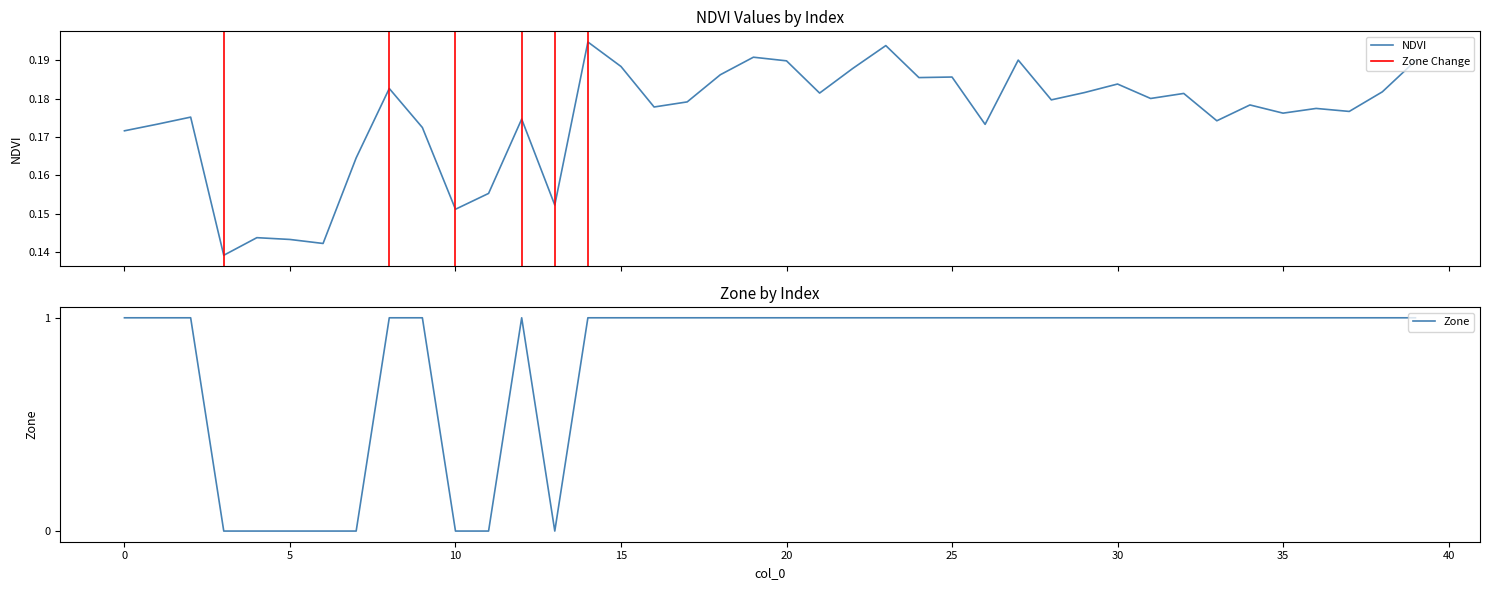

At which category is the sum across all series the highest?

14